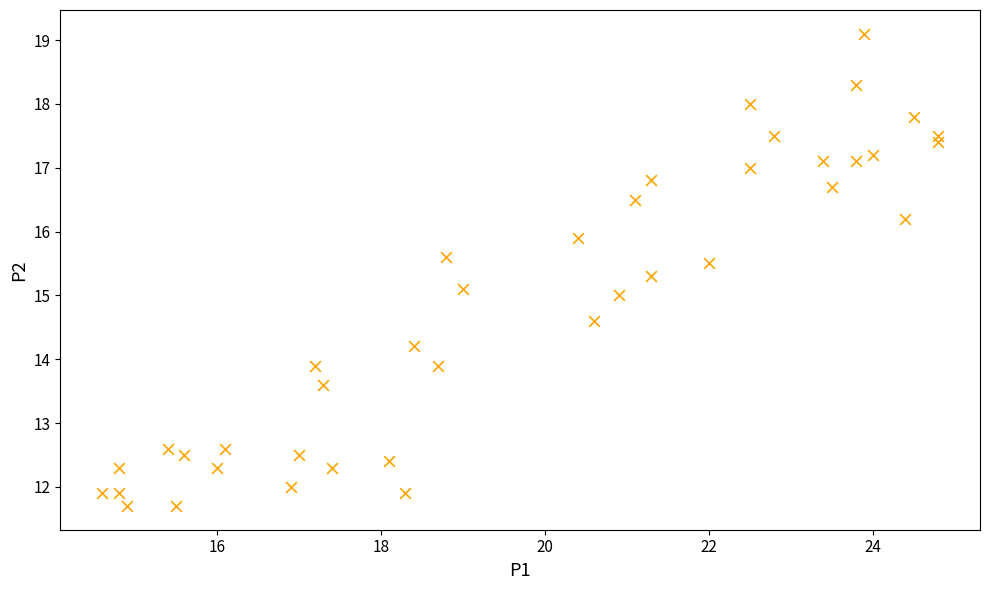

What is the range of Y values (max minus min)?

7.4